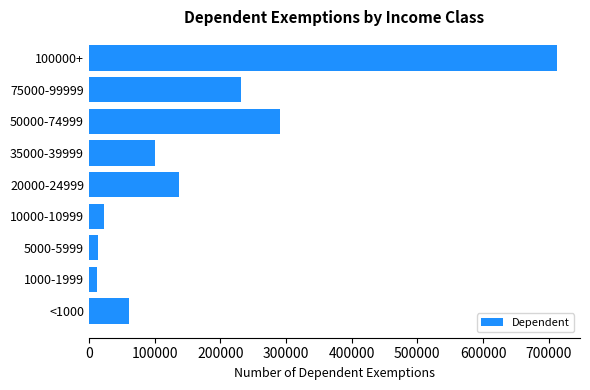

The chart shows a value of 41275 at 35000-39999. True or false?

False